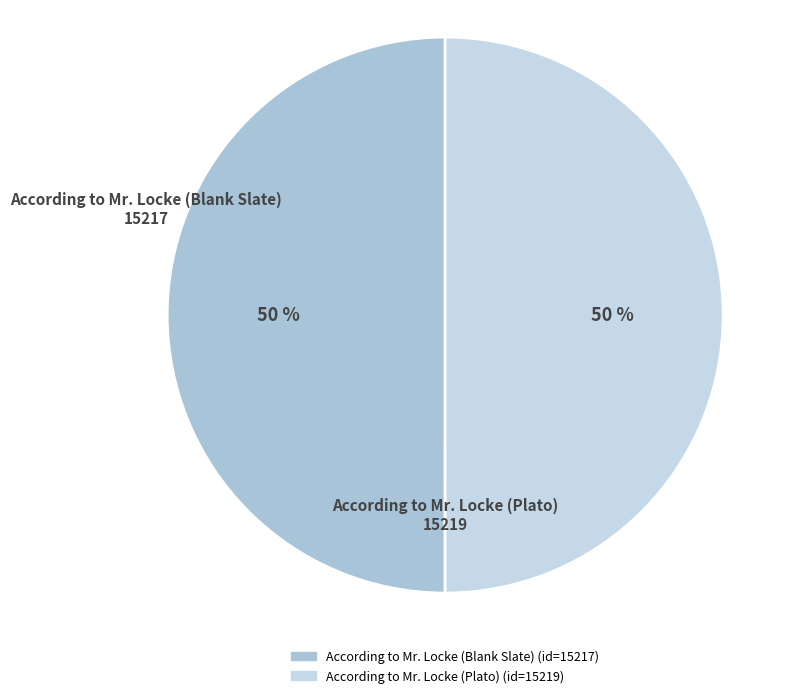

How many segments does this pie chart have?

2